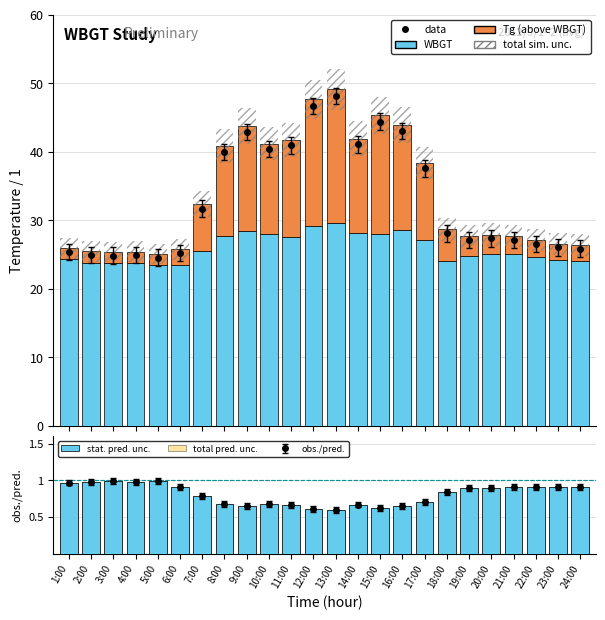

Are the bars horizontal?

No